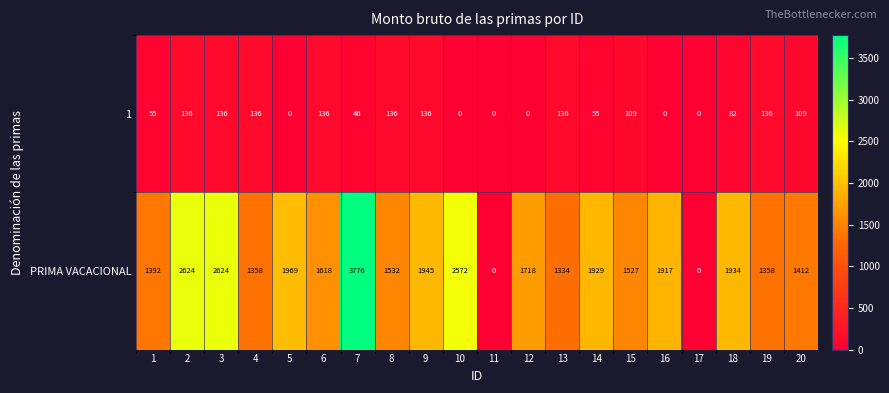

Which category has the highest value across all series?

7